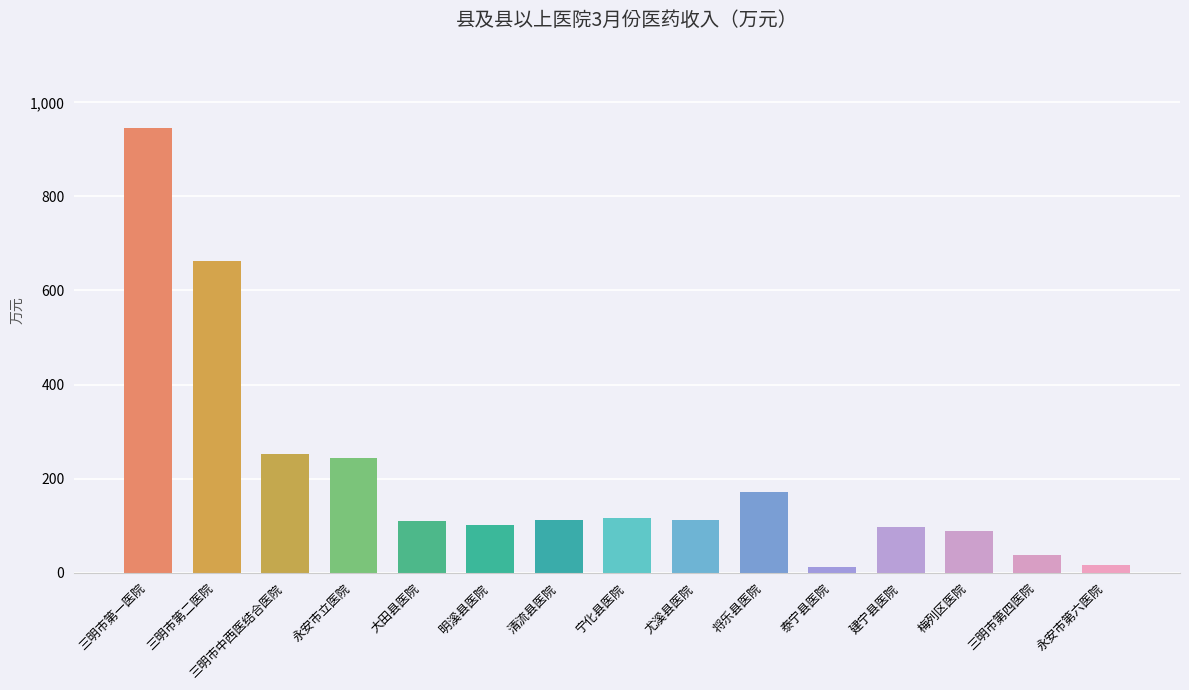

How many series are shown in this chart?

1